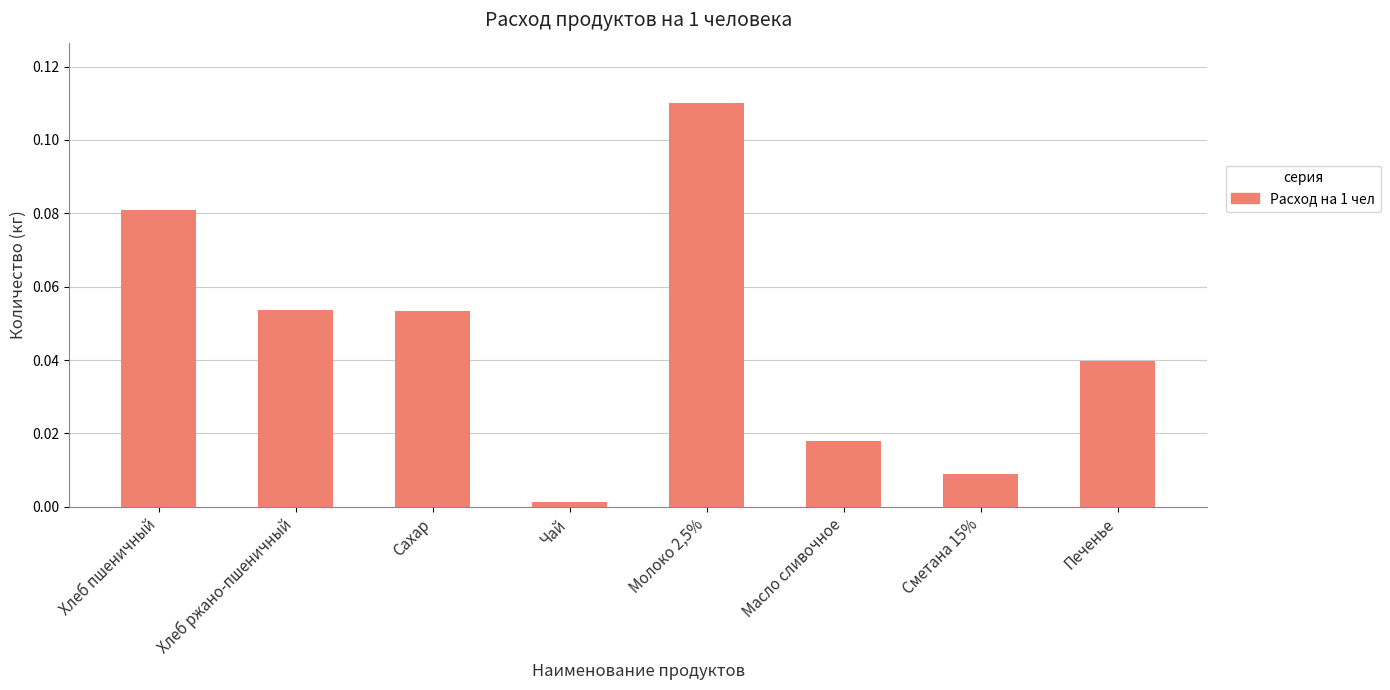

Are the bars grouped side by side (vs. stacked)?

No